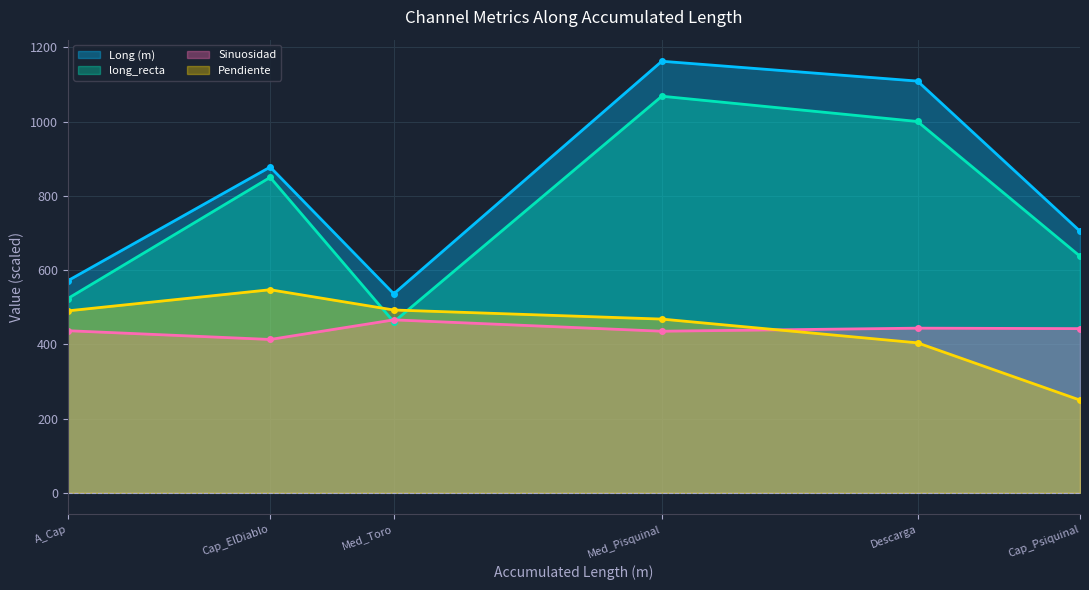

At which label does Long (m) reach its peak?

Med_Pisquinal